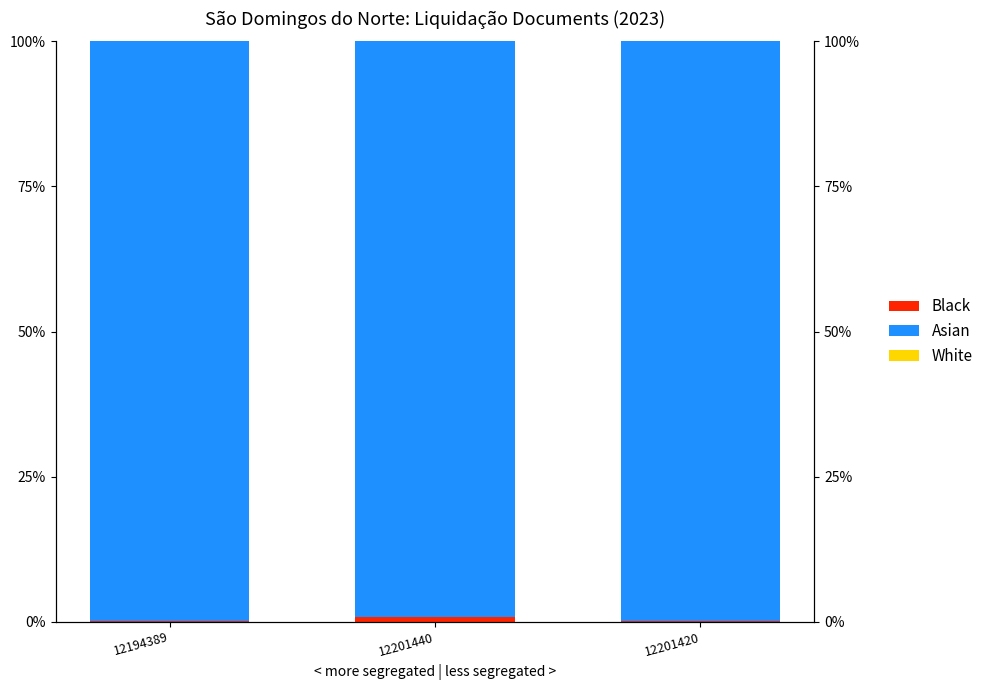

What is the value of the Black bar at the 1st from the left?

0.1